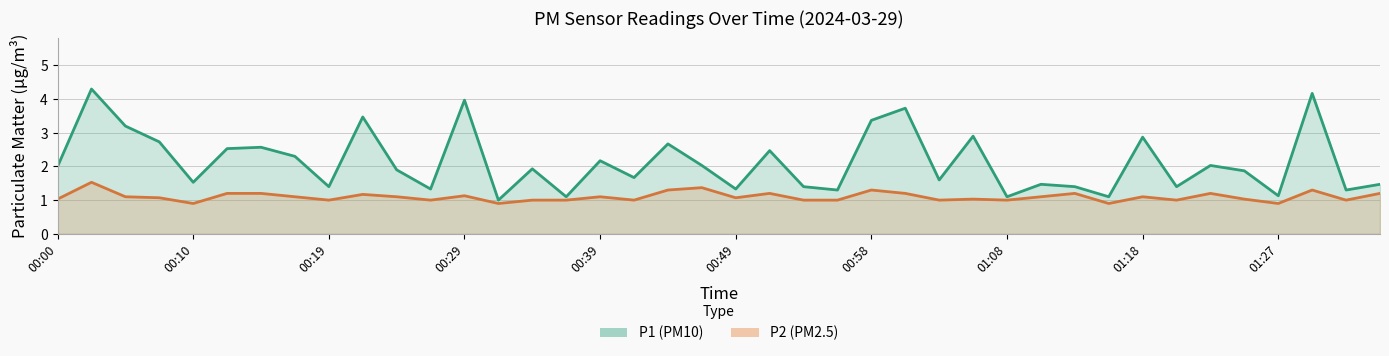

At which category does the chart reach its peak across all series?

00:02